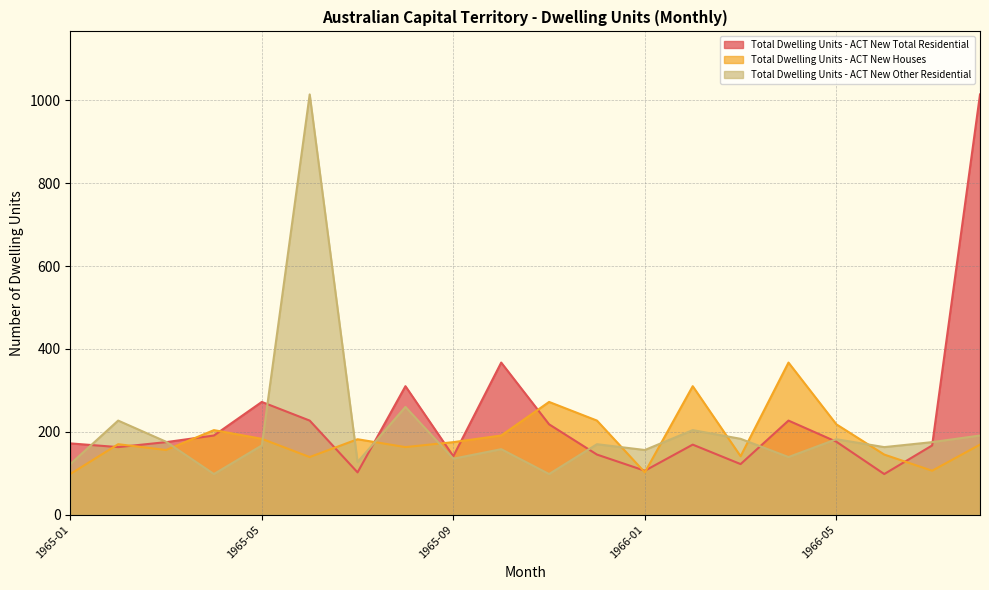

At which label does Total Dwelling Units - ACT New Other Residential reach its minimum?

1965-04